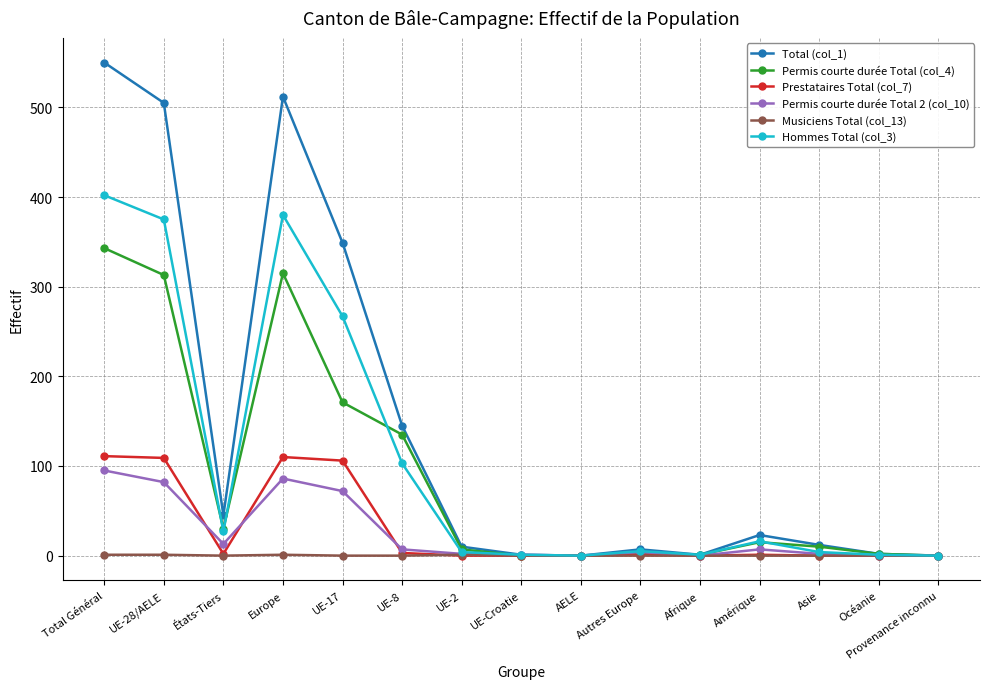

Which series has the largest total across all categories?

Total (col_1)